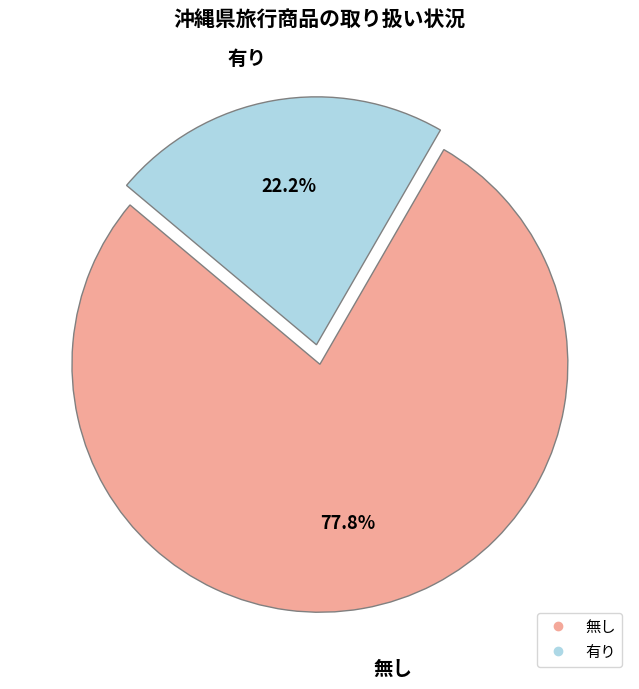

To the nearest percent, what is the combined percentage of 無し and 有り?

100%